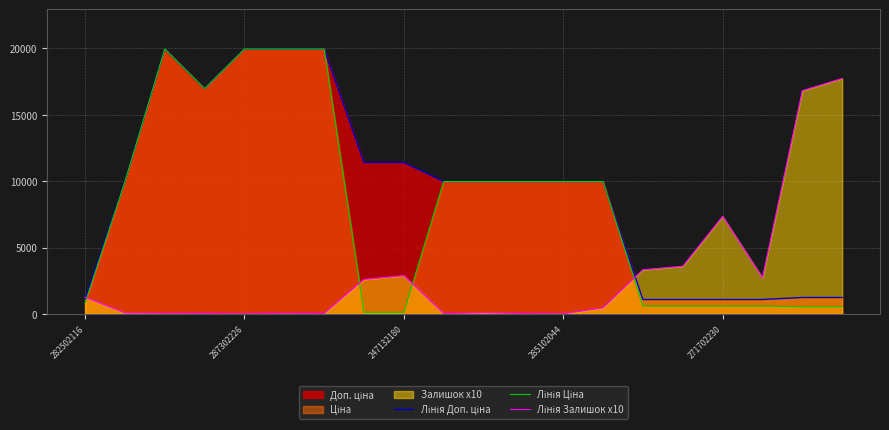

True or false: Лінія Ціна and Лінія Залишок x10 cross at least once.

True